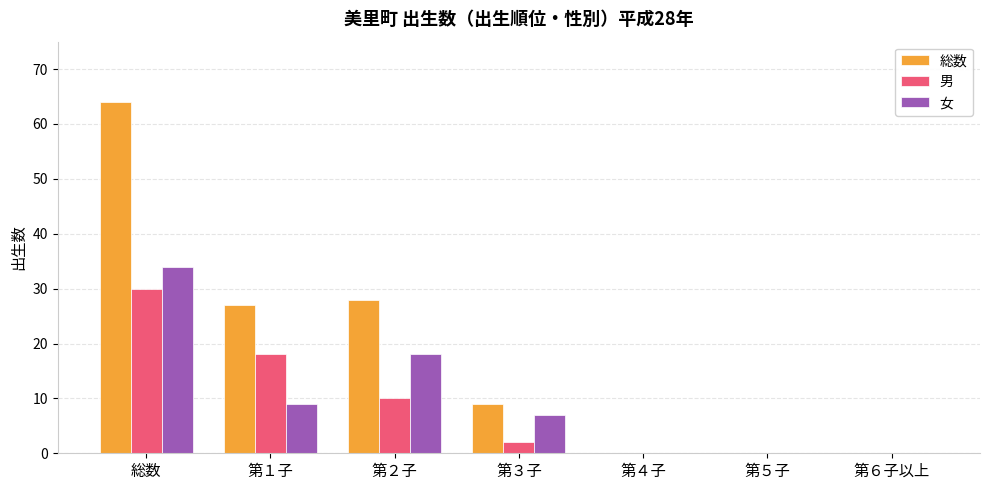

True or false: 総数 has a value of 4 at 第３子.

False